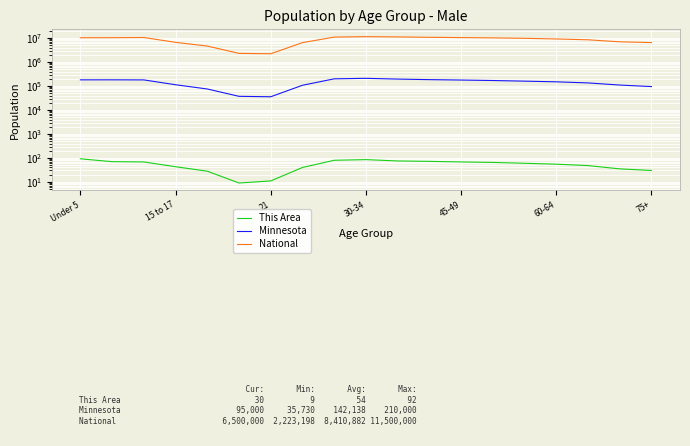

True or false: This Area and Minnesota cross at least once.

False